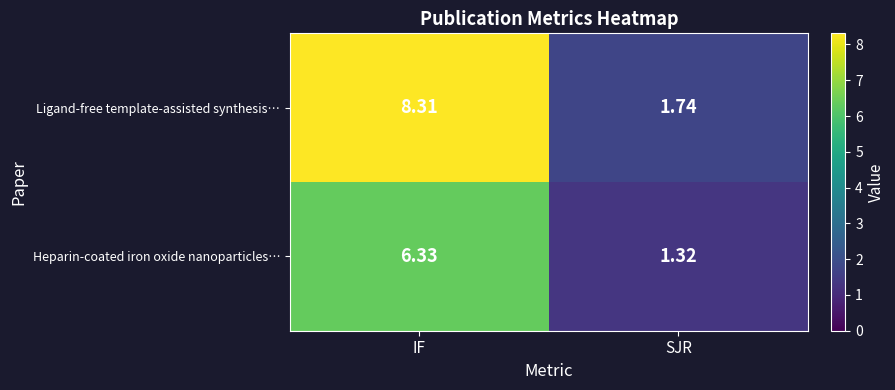

At which label is Heparin-coated iron oxide nanoparticles… closest to 3?

SJR